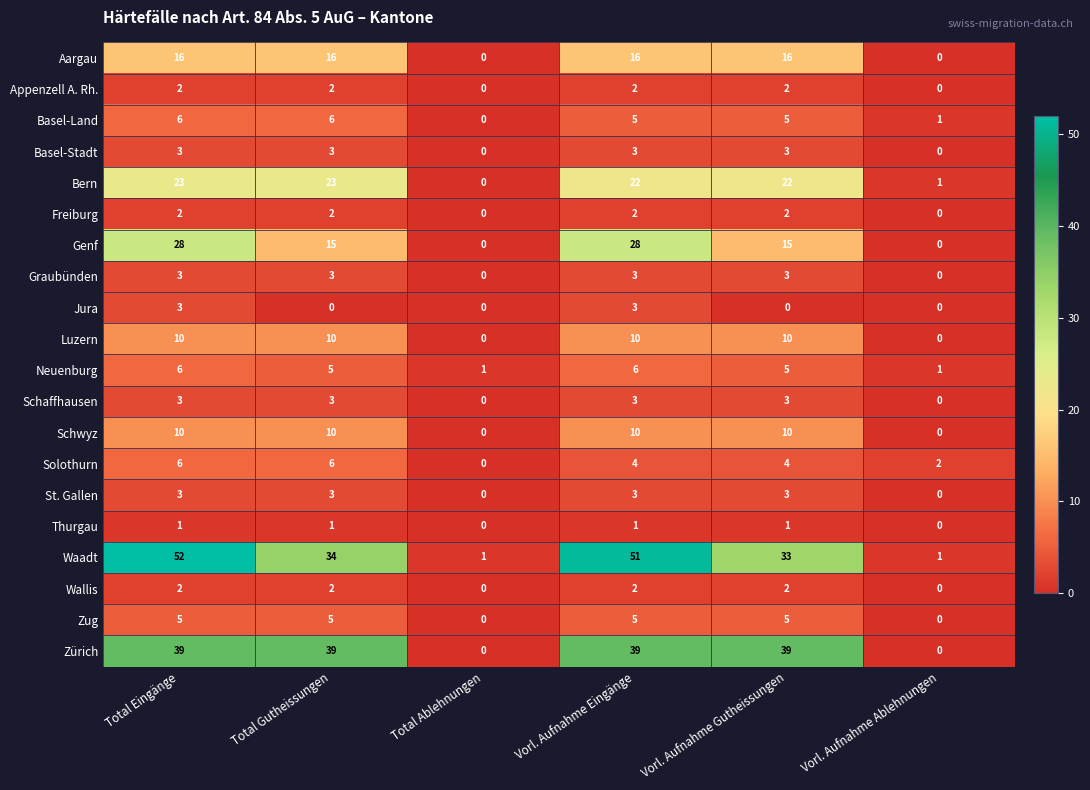

How many positive values does the Bern series have?

5